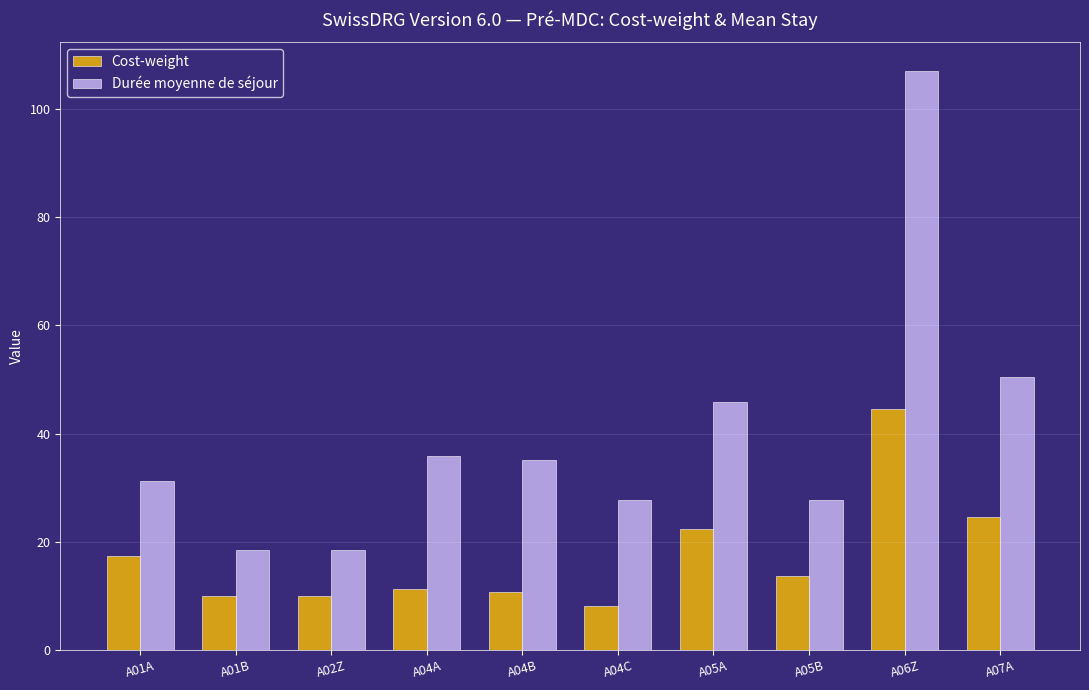

What is the value of the Cost-weight bar at the 8th from the left?

13.6